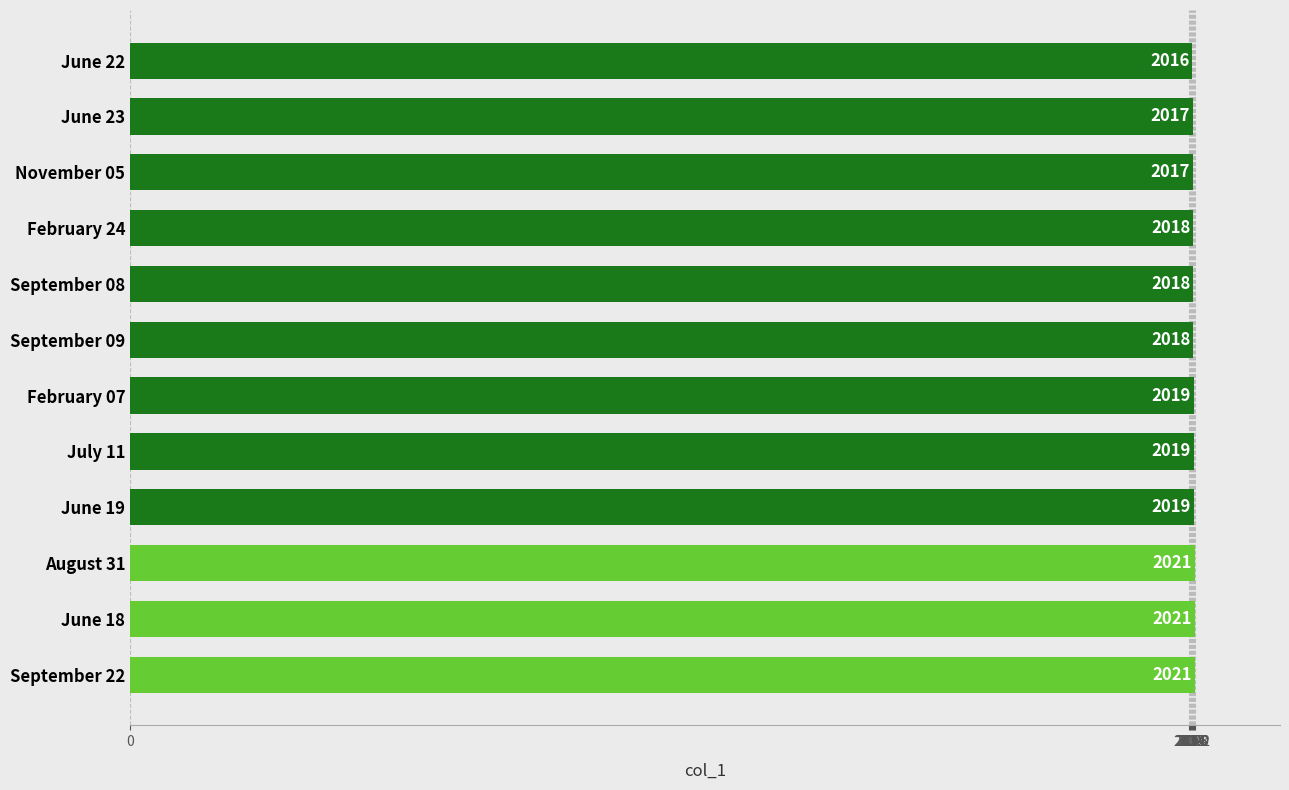

What is the approximate value at February 24?

2018